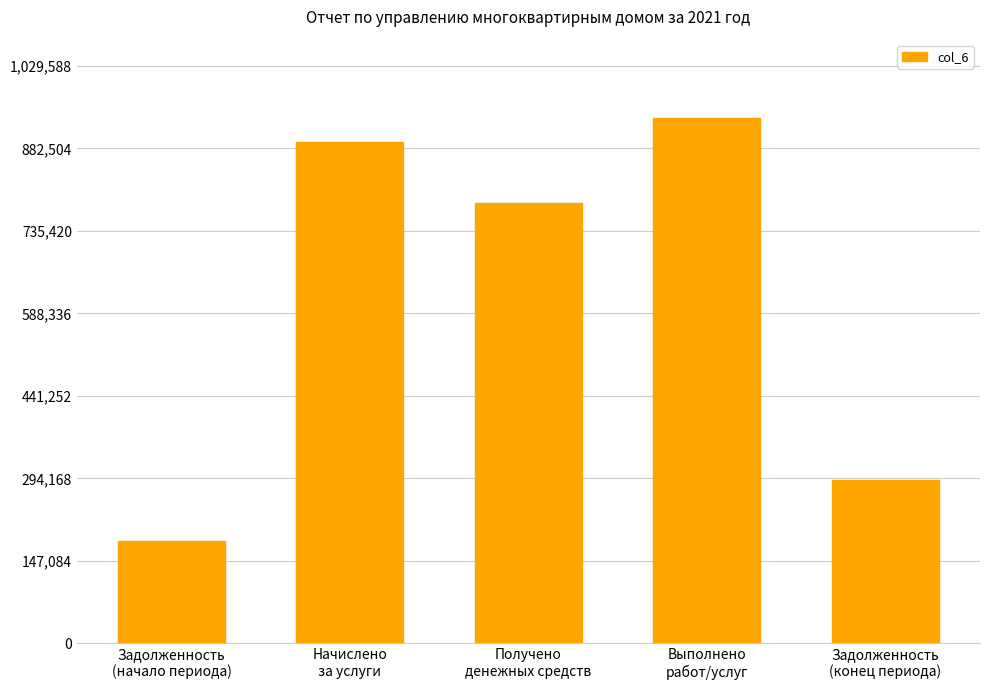

What position from the right is Задолженность
(конец периода)?

1